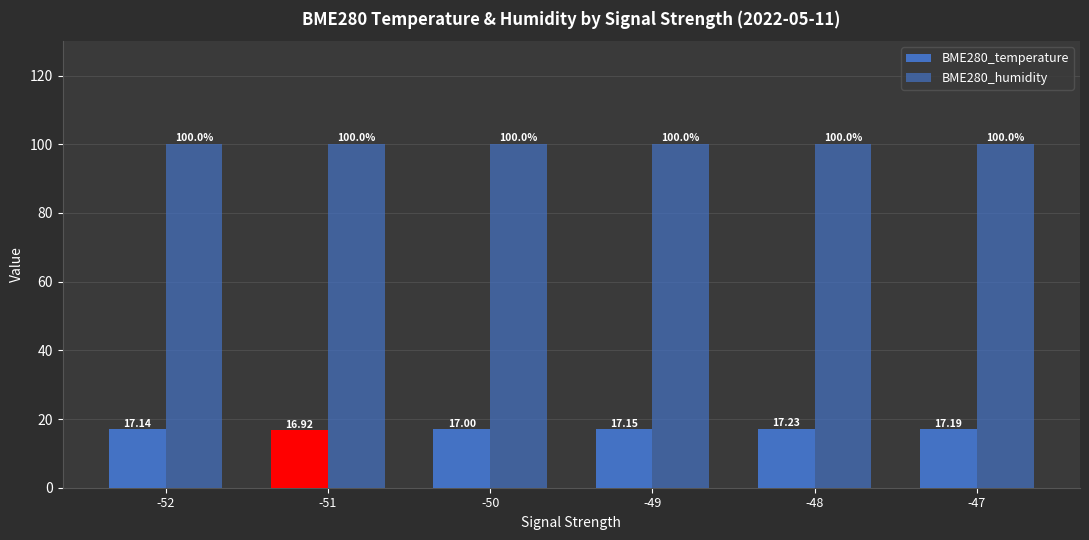

How many bars are there in each group?

2